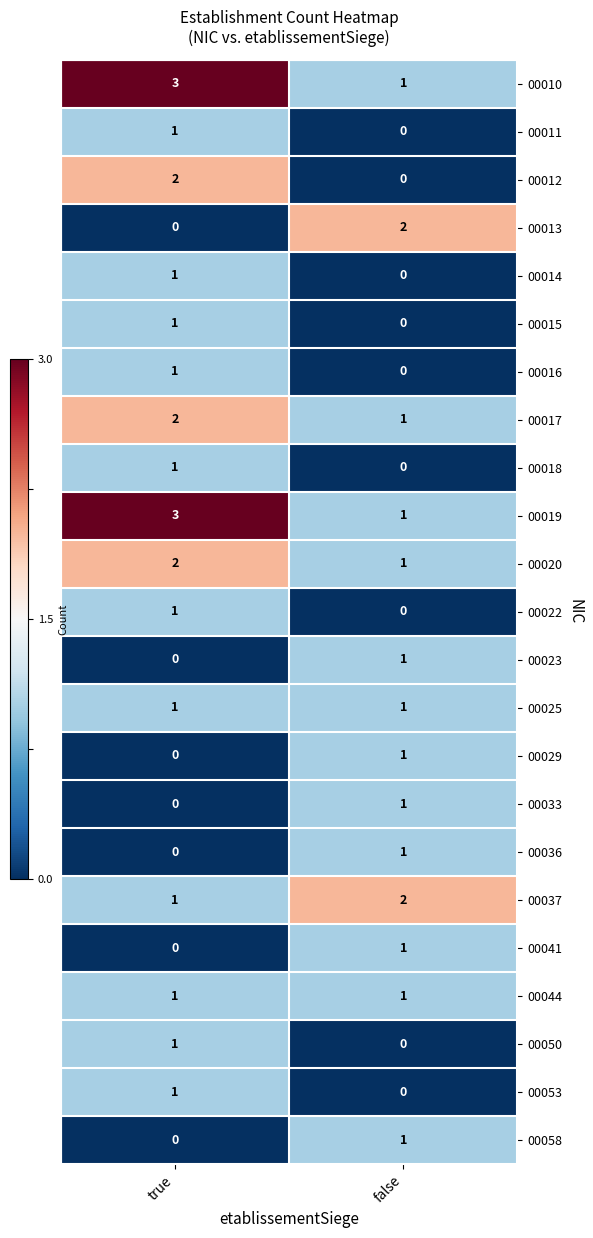

What is the sum of all 00020 values?

3